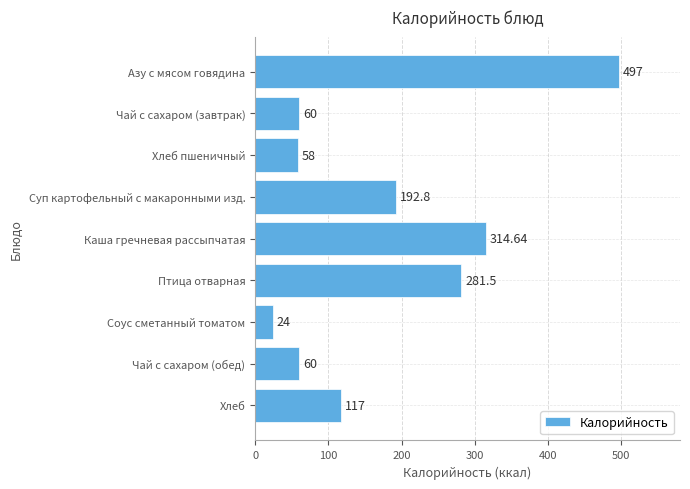

At which label is the value closest to 260?

Птица отварная